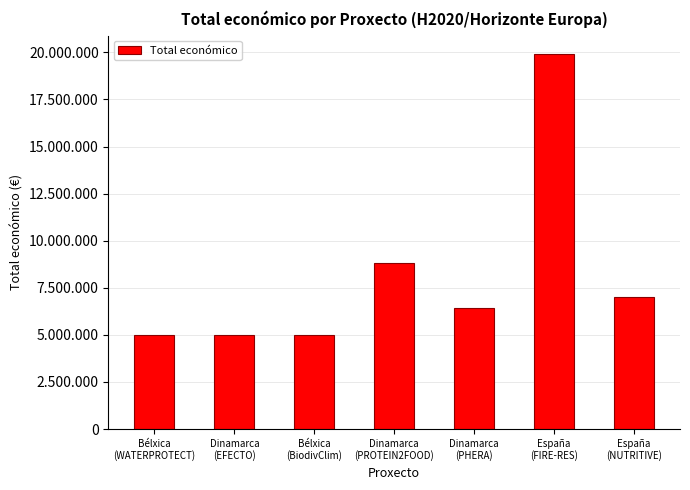

What is the difference between the second highest and second lowest values?

3818272